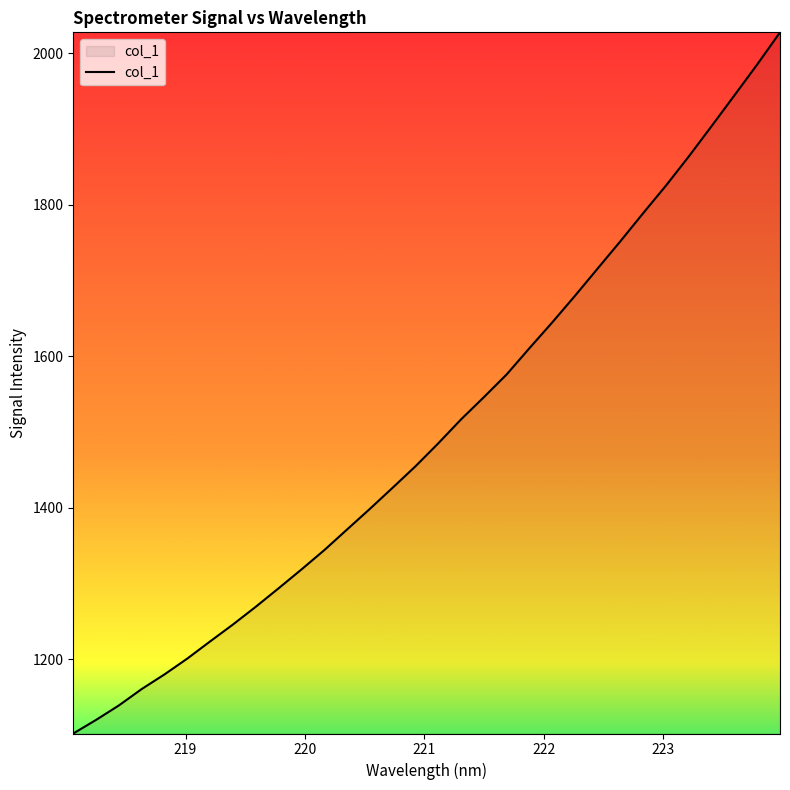

What is the maximum value shown in the chart?

2027.4